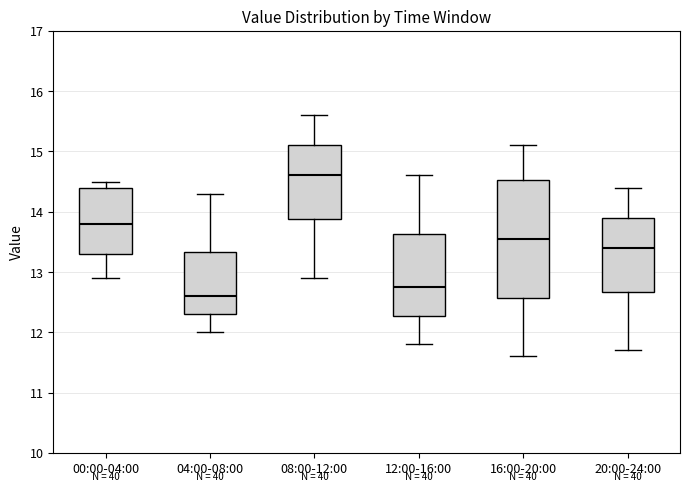

Which box's median line is the lowest?

04:00-08:00